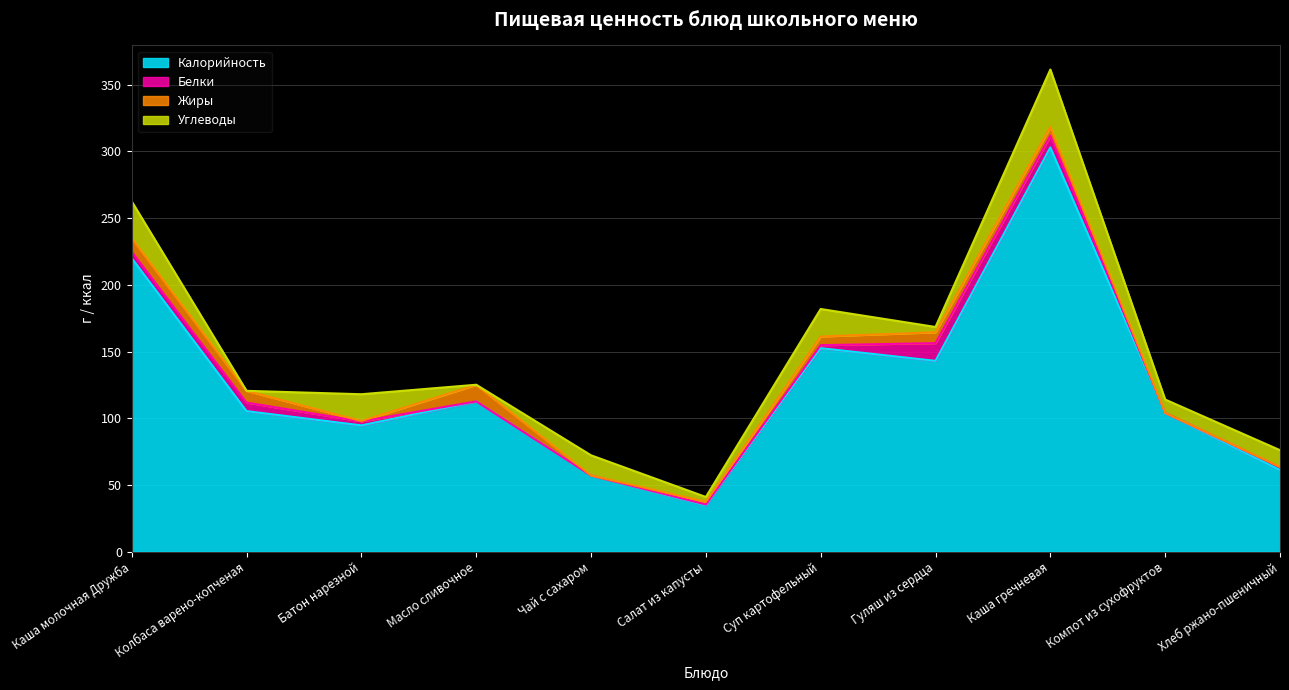

What is the difference between the highest and lowest values at Гуляш из сердца?

139.0